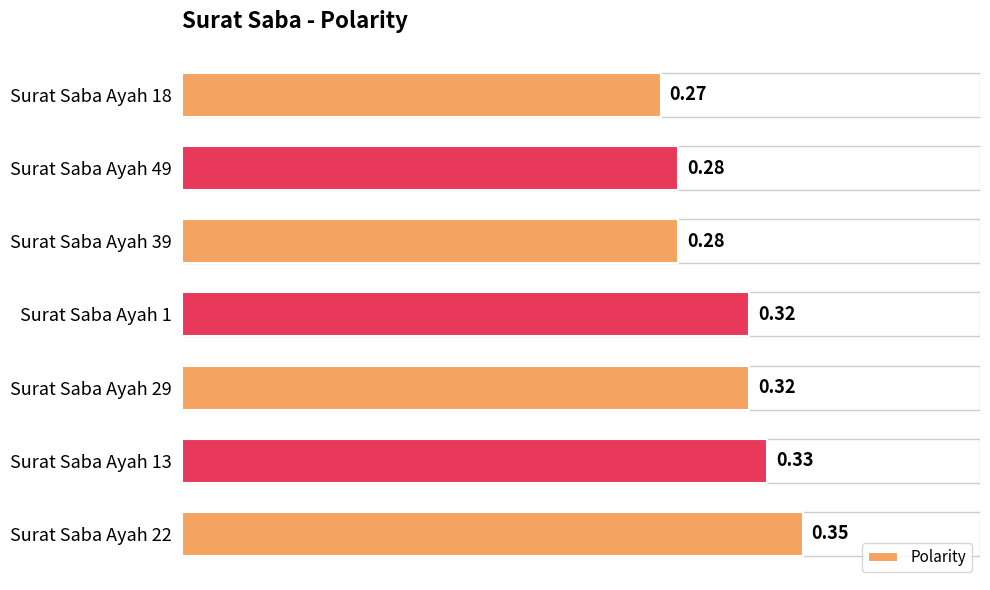

What is the sum of the values at Surat Saba Ayah 18 and Surat Saba Ayah 29?

0.6